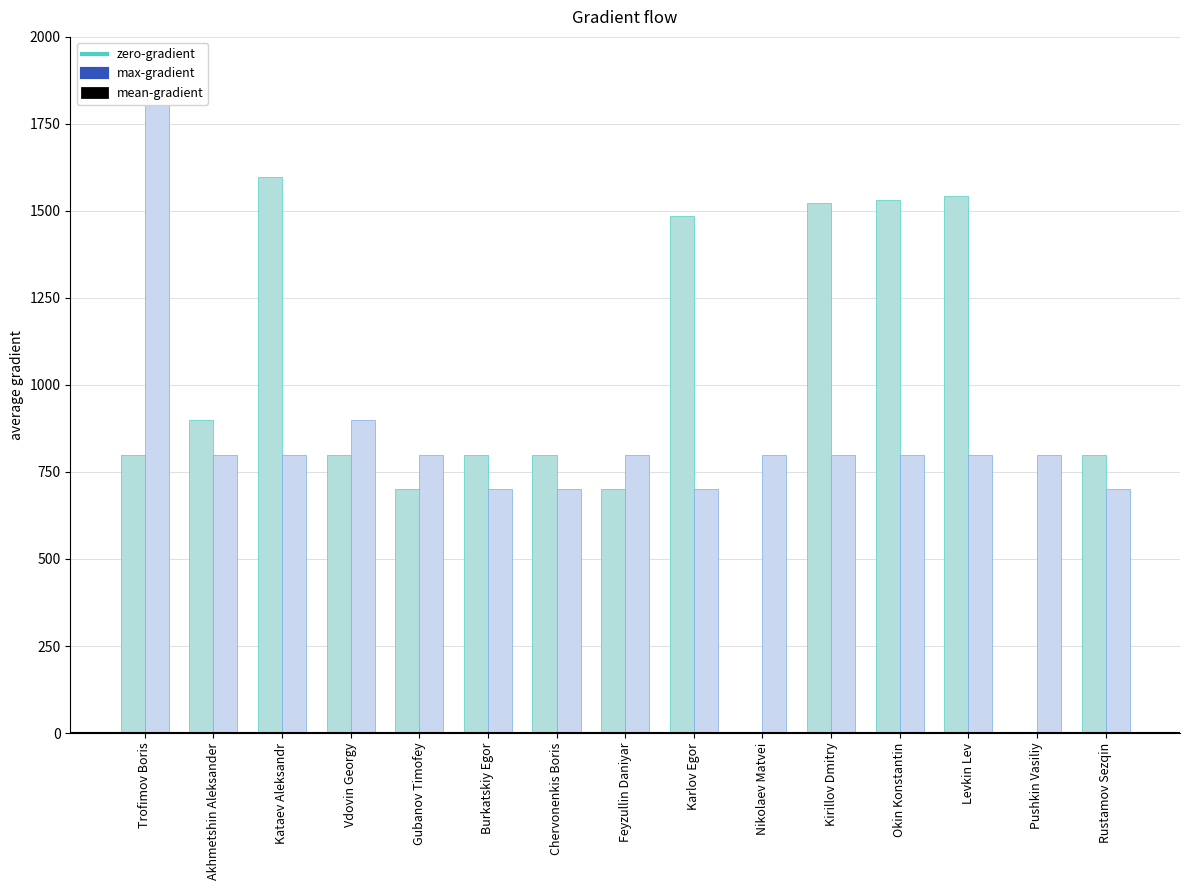

What is the difference between the maximum and minimum values in the max-gradient series?

1597